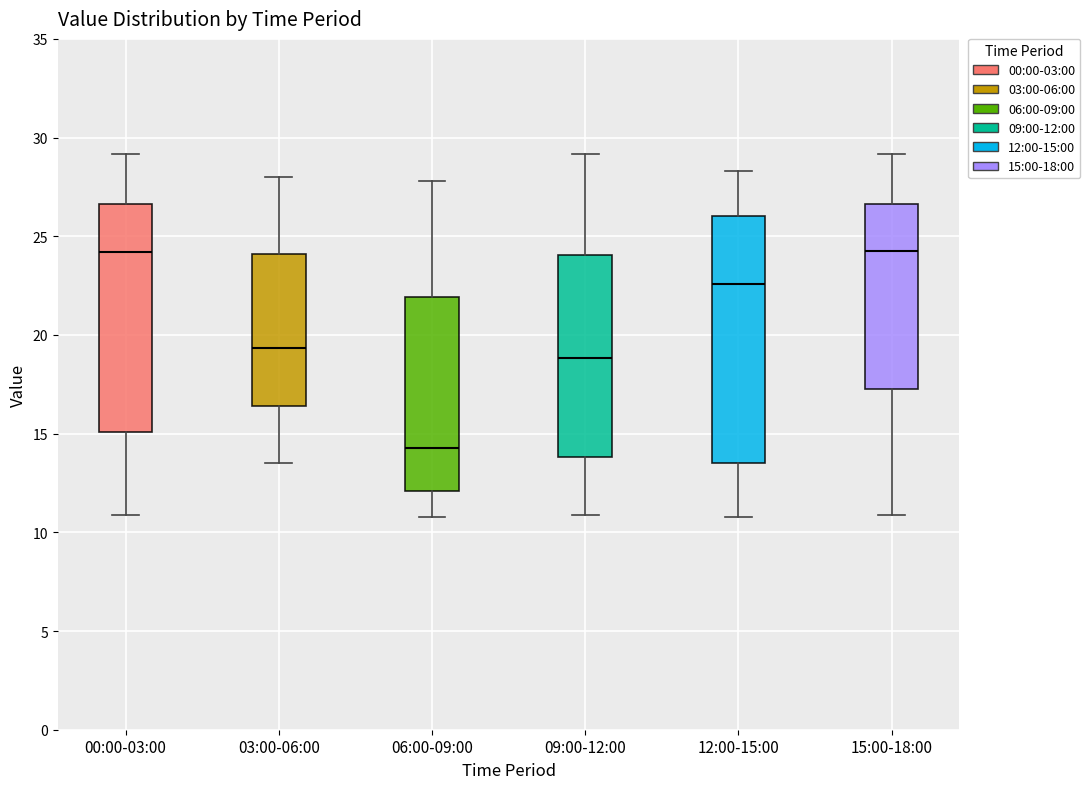

Which box is the tallest, from its lower edge to its upper edge?

12:00-15:00